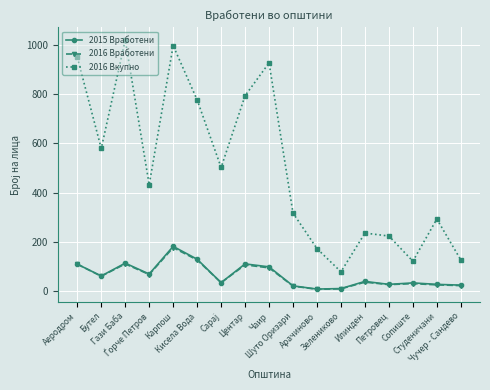

At how many categories does at least one series exceed 202?

13